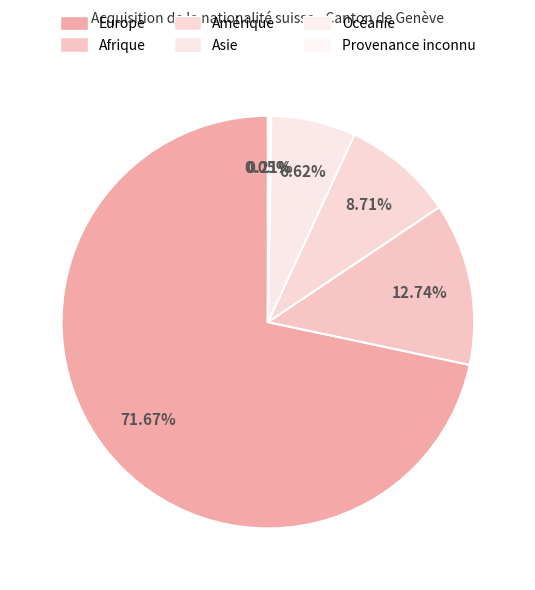

Rank the categories by value from highest to lowest.

Europe, Afrique, Amérique, Asie, Océanie, Provenance inconnu